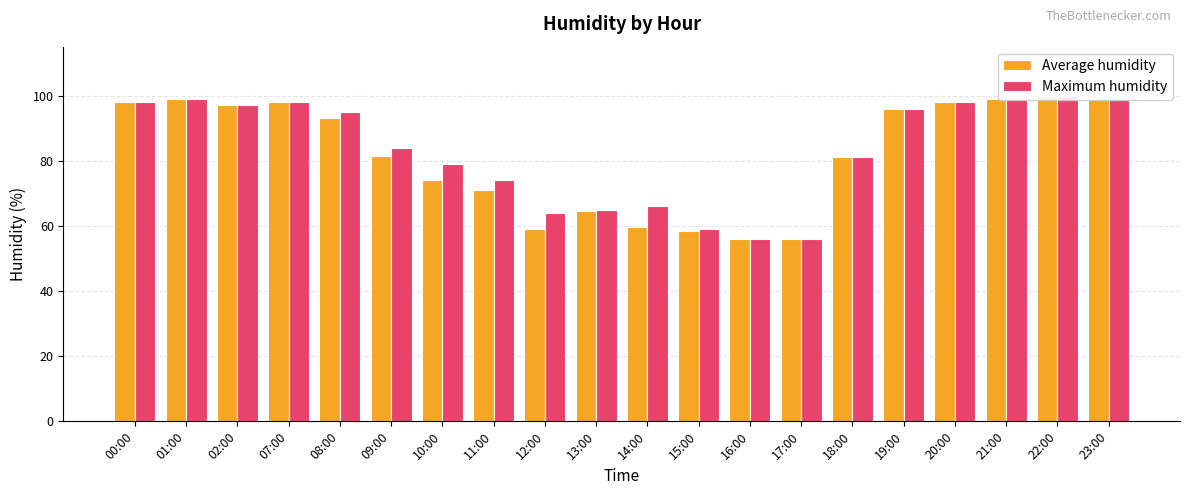

The value of Average humidity at 14:00 is 31.3. True or false?

False